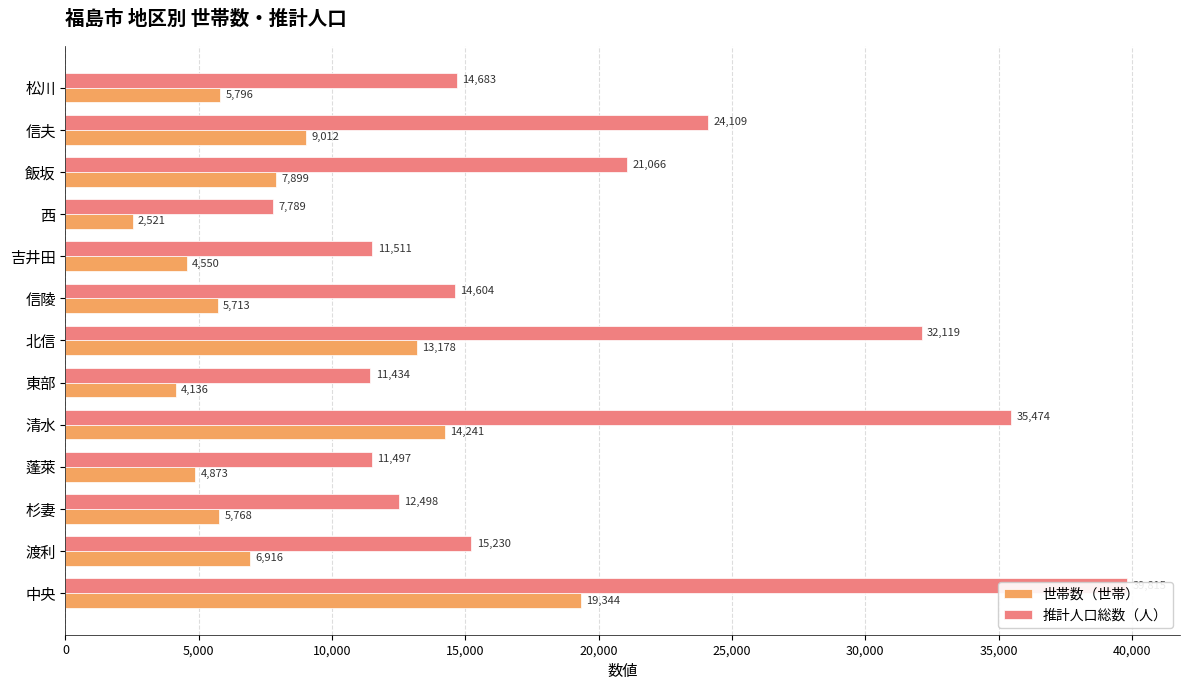

What is the total value across all series at 中央?

59159